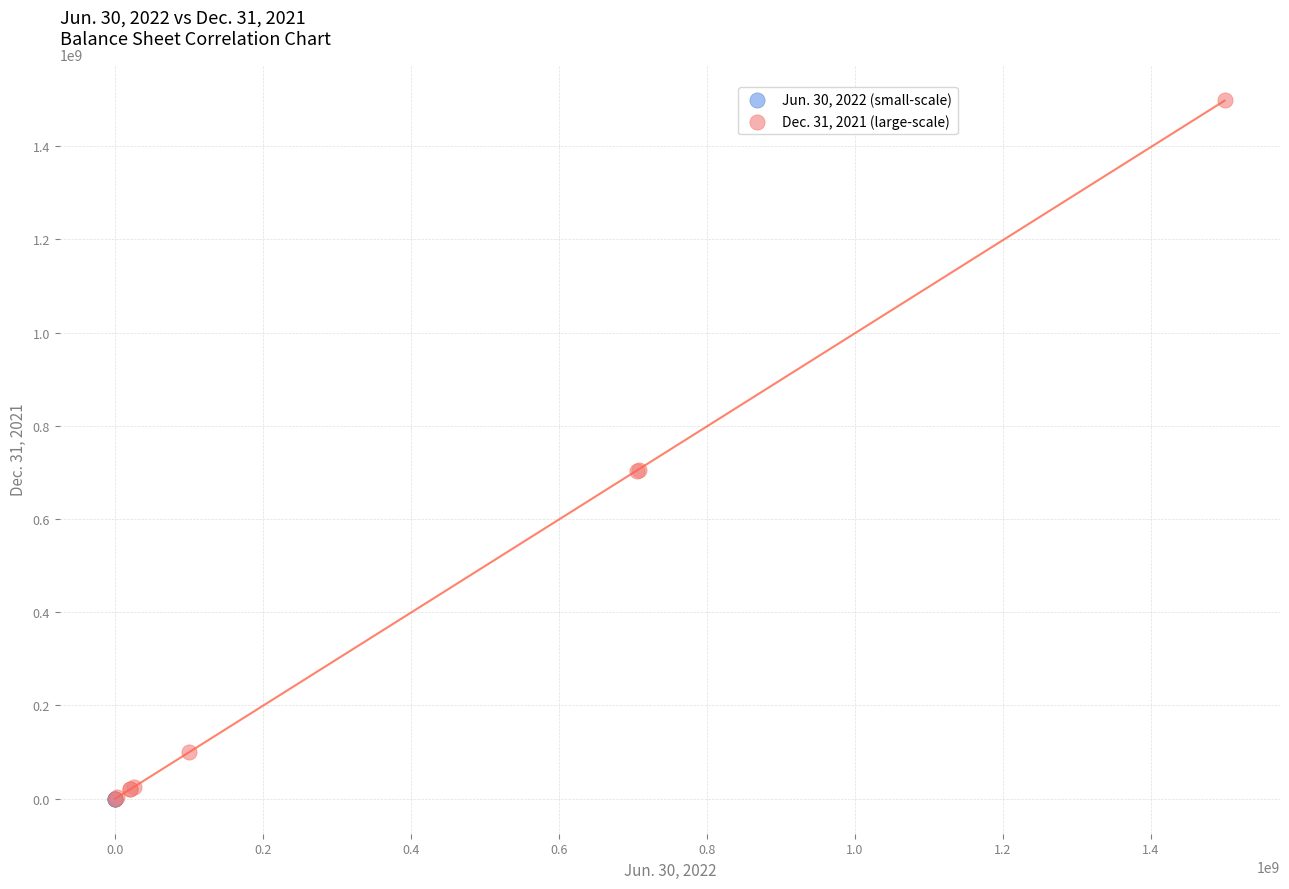

Which series contains the highest Y value?

Dec. 31, 2021 (large-scale)